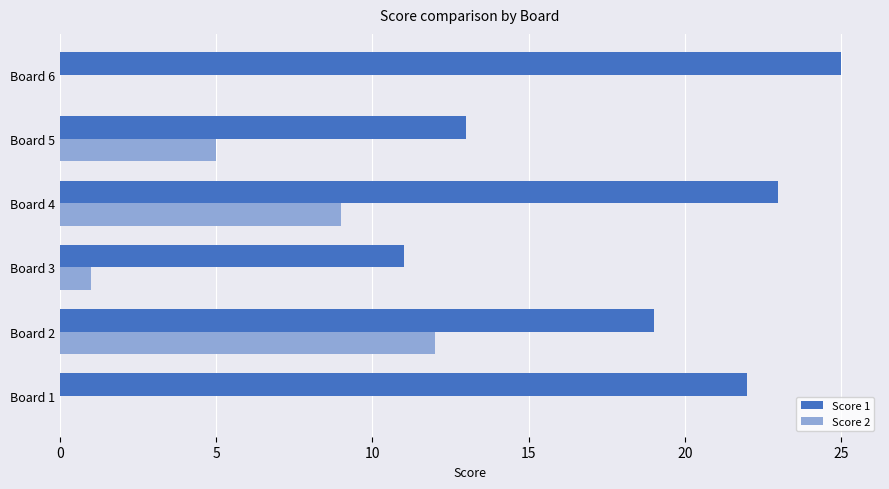

Which category has the highest value across all series?

Board 6